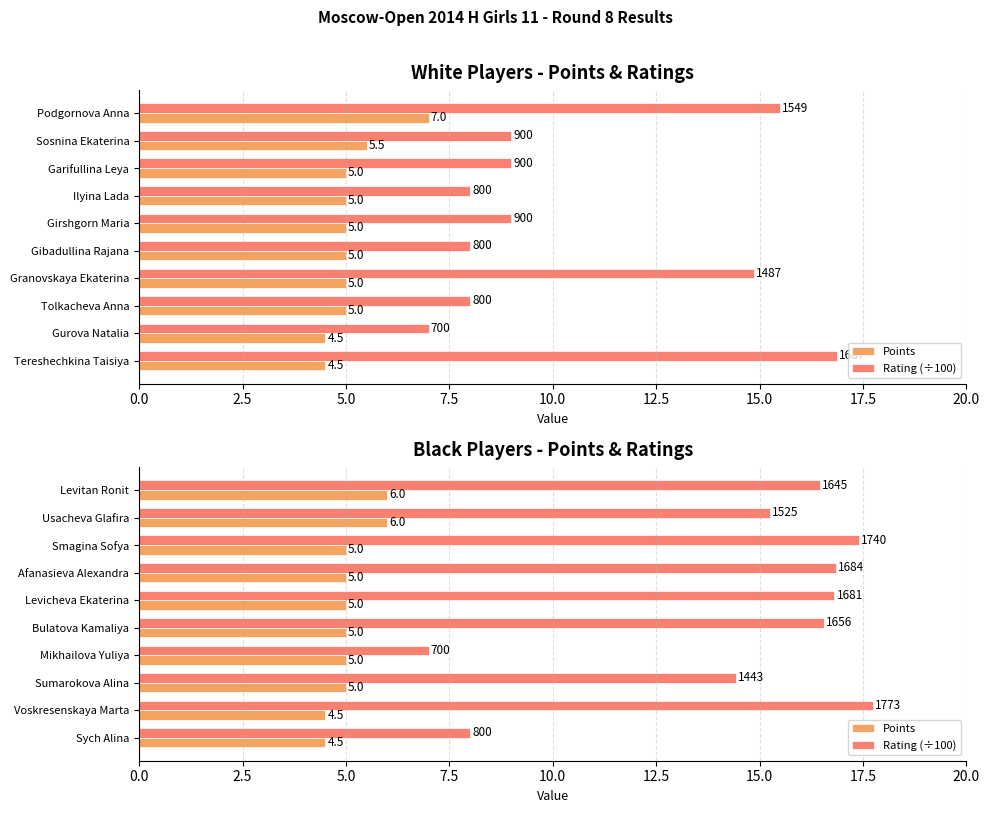

True or false: Points has a value of 8.3 at Bulatova Kamaliya.

False